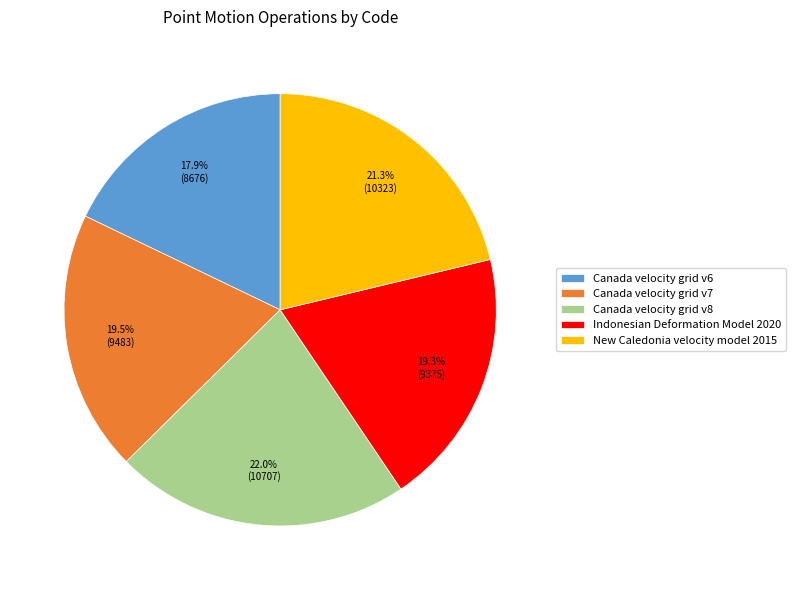

What portion of the pie excludes New Caledonia velocity model 2015?

78.7%